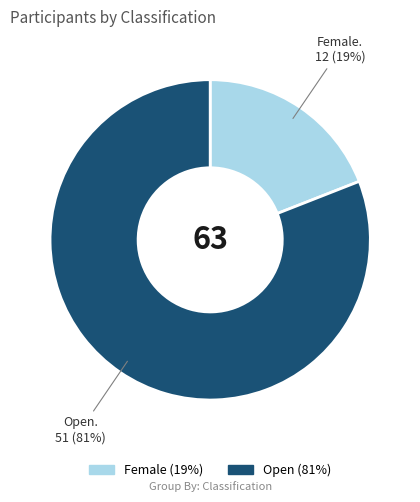

How many segments does this pie chart have?

2